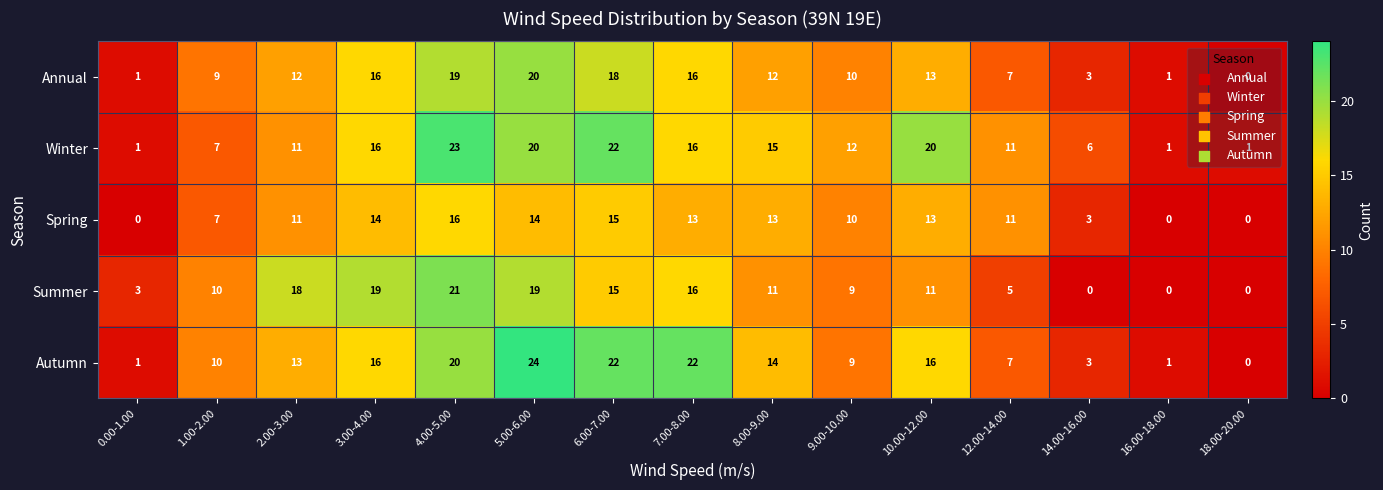

Rank the series by their maximum value, from highest to lowest.

Autumn, Winter, Summer, Annual, Spring